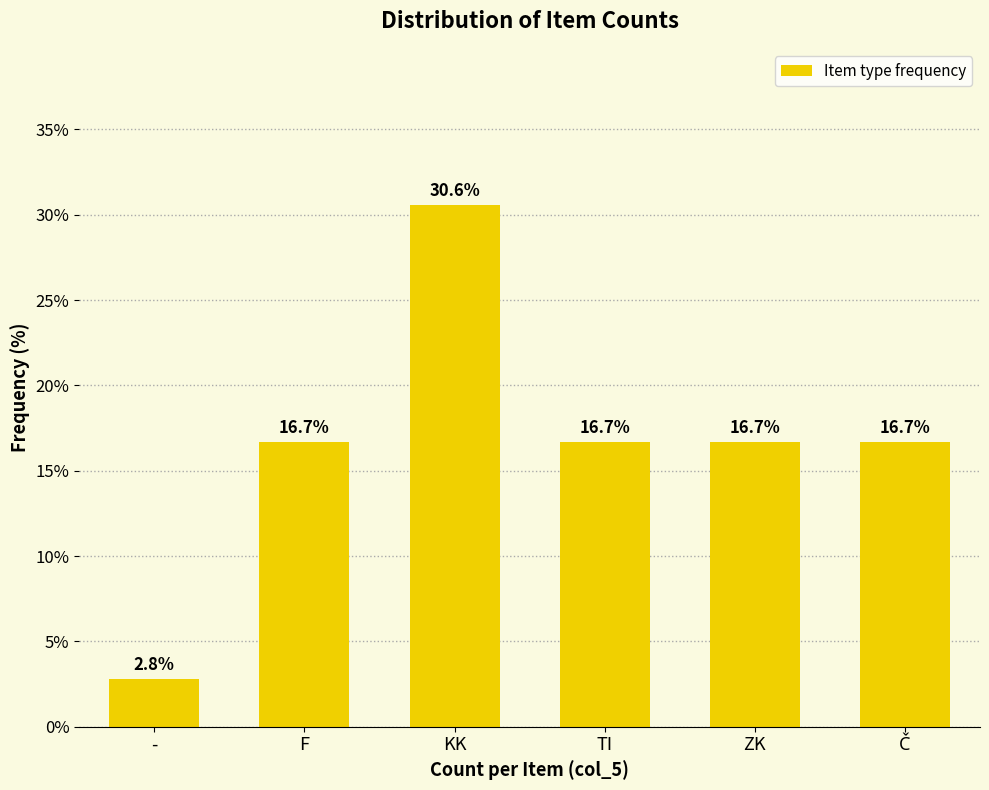

Reading left to right, extract all data points from this chart.

2.8	16.7	30.6	16.7	16.7	16.7